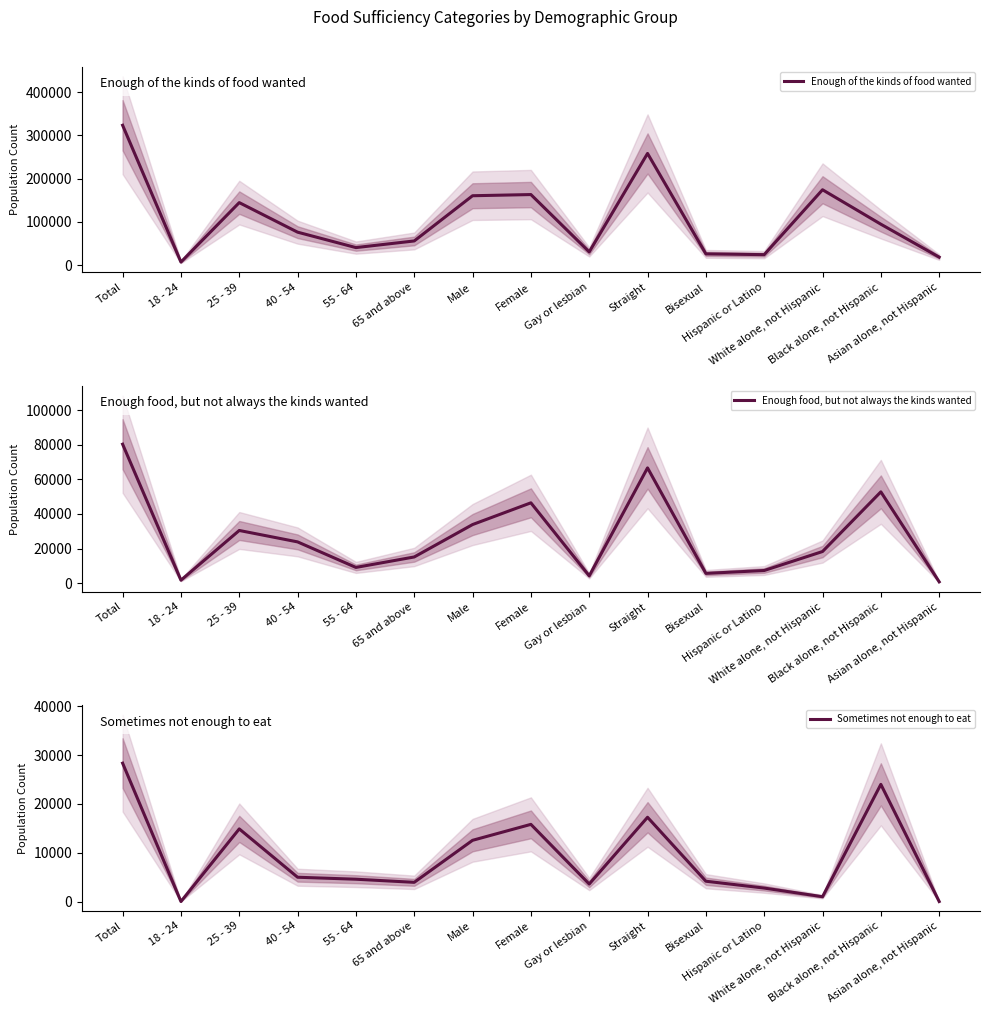

How many data points does each series have?

15